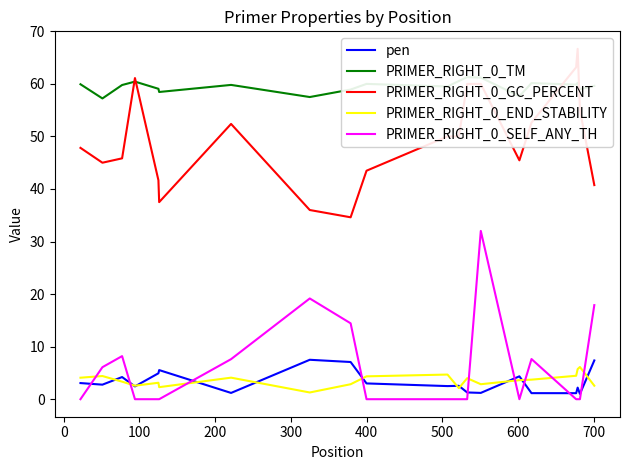

True or false: PRIMER_RIGHT_0_TM has more than 0 points higher than both neighbors.

True